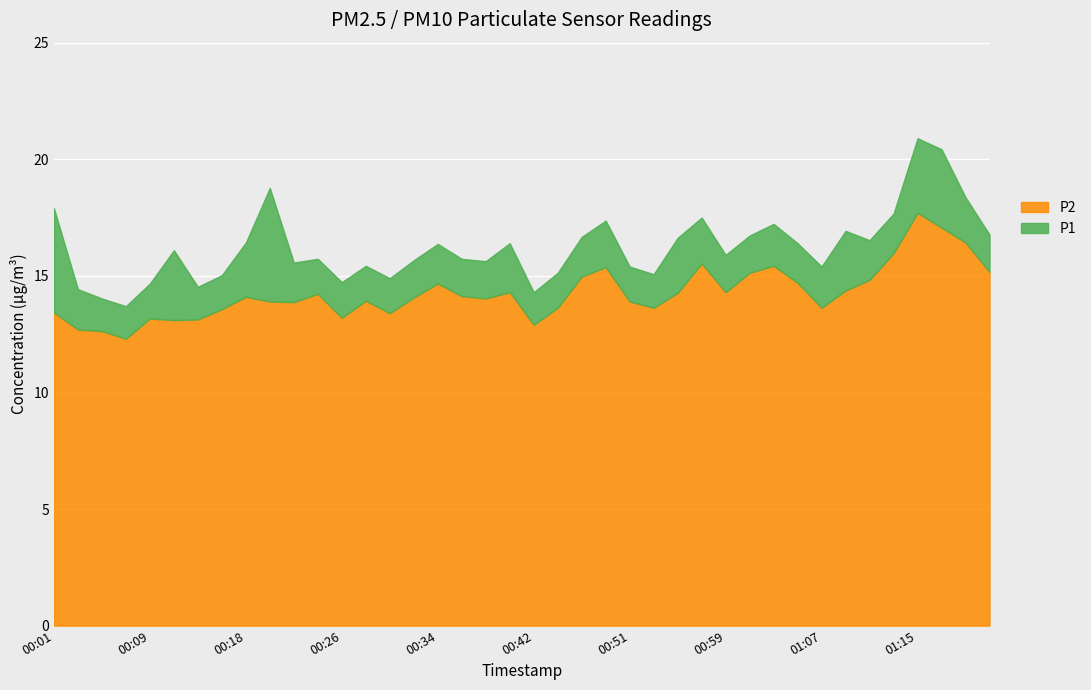

What position from the right is 01:22?

1